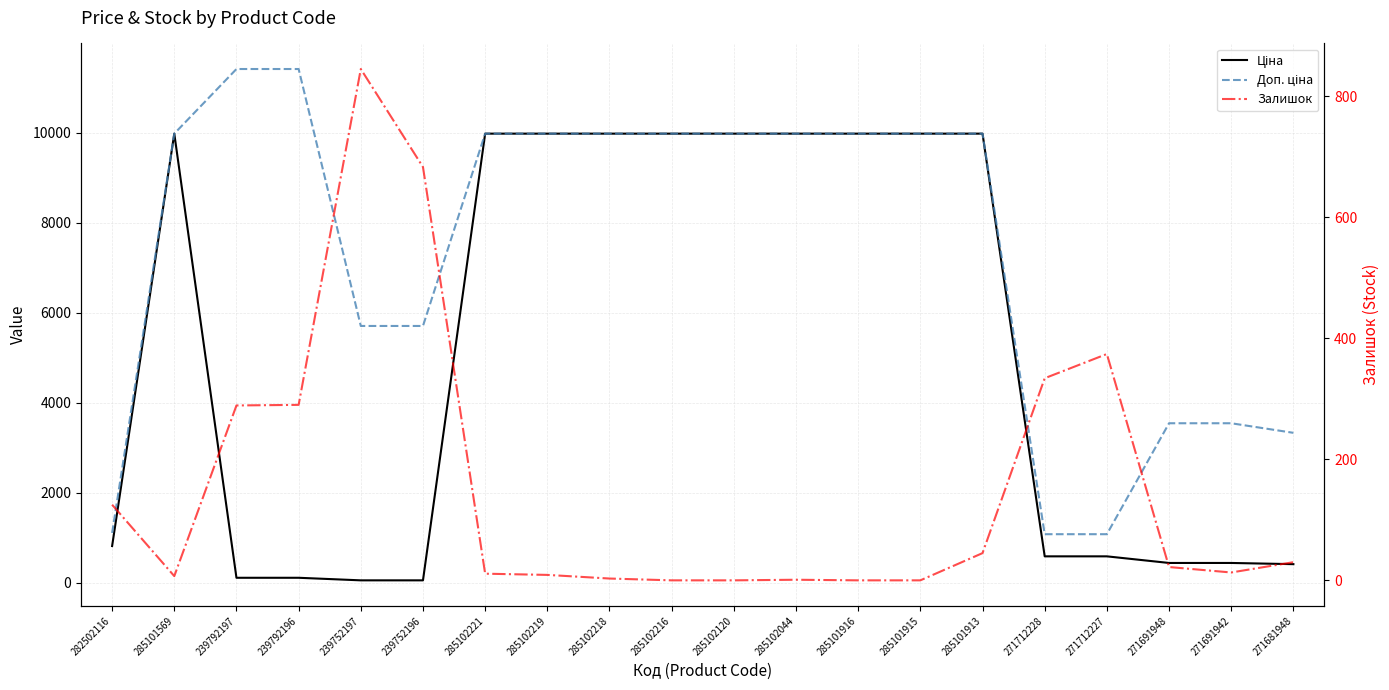

At which category is the sum across all series the highest?

285101913